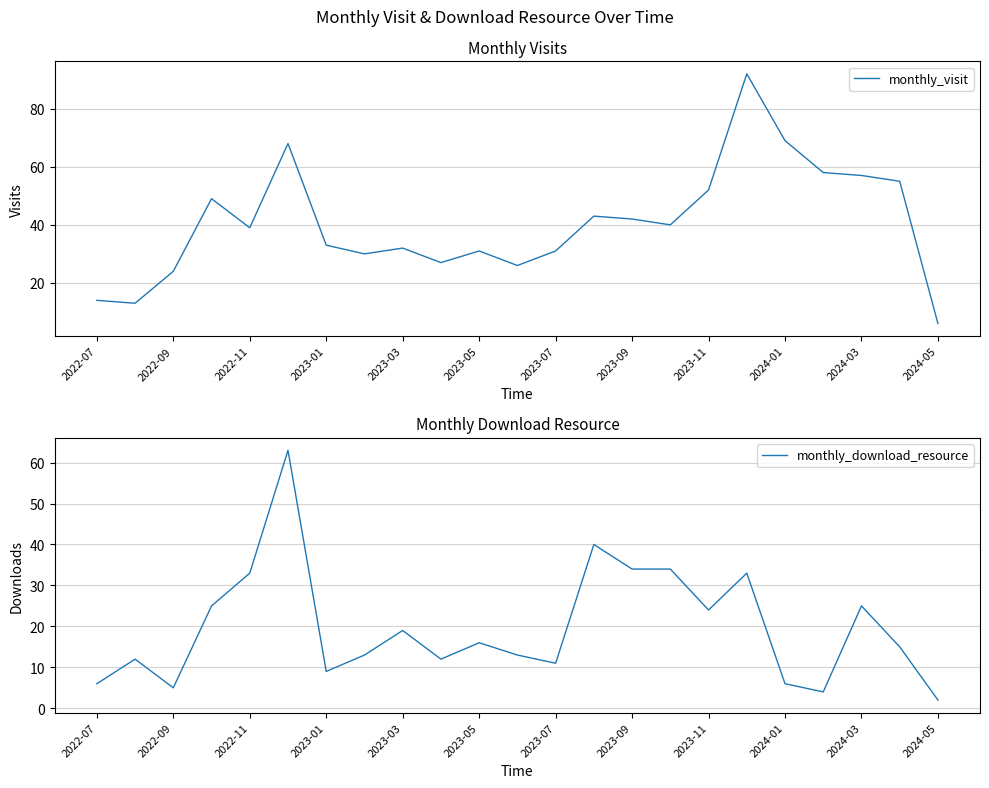

Rank the series by their maximum value, from highest to lowest.

monthly_visit, monthly_download_resource